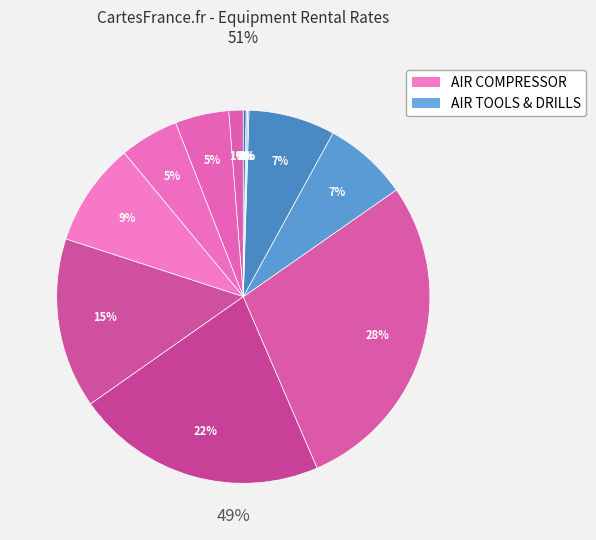

To the nearest percent, what is the average slice percentage?

8%